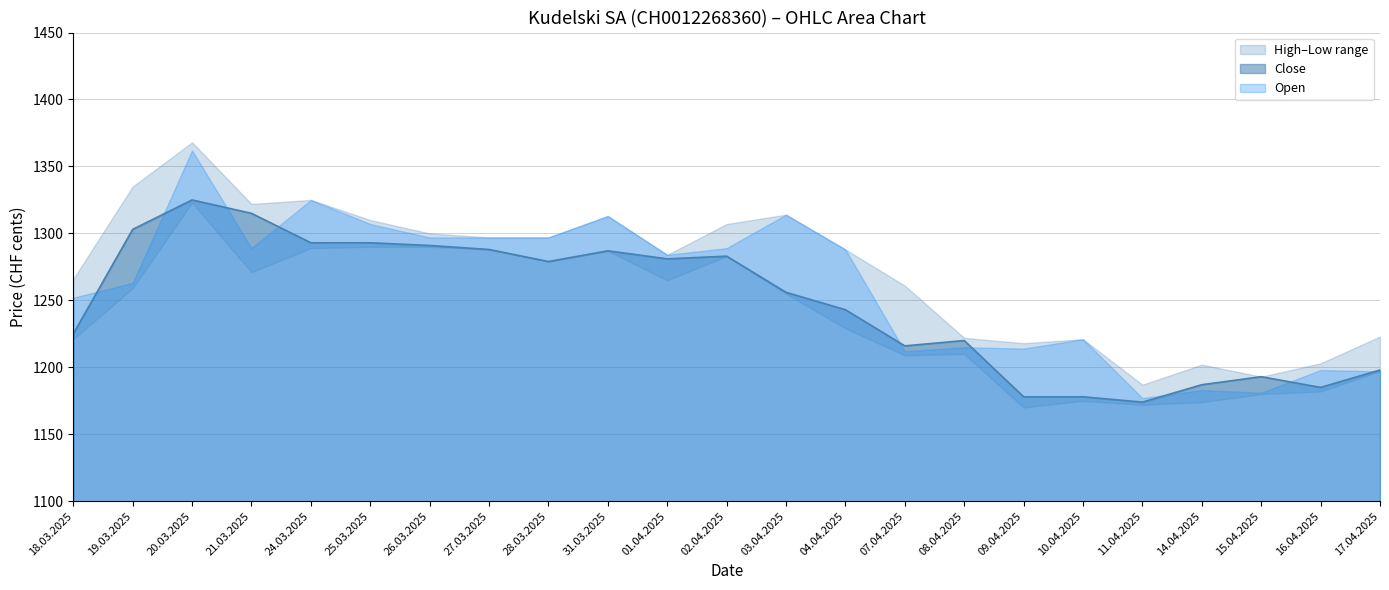

What is the value of the Low point at the 22nd from the left?

1182